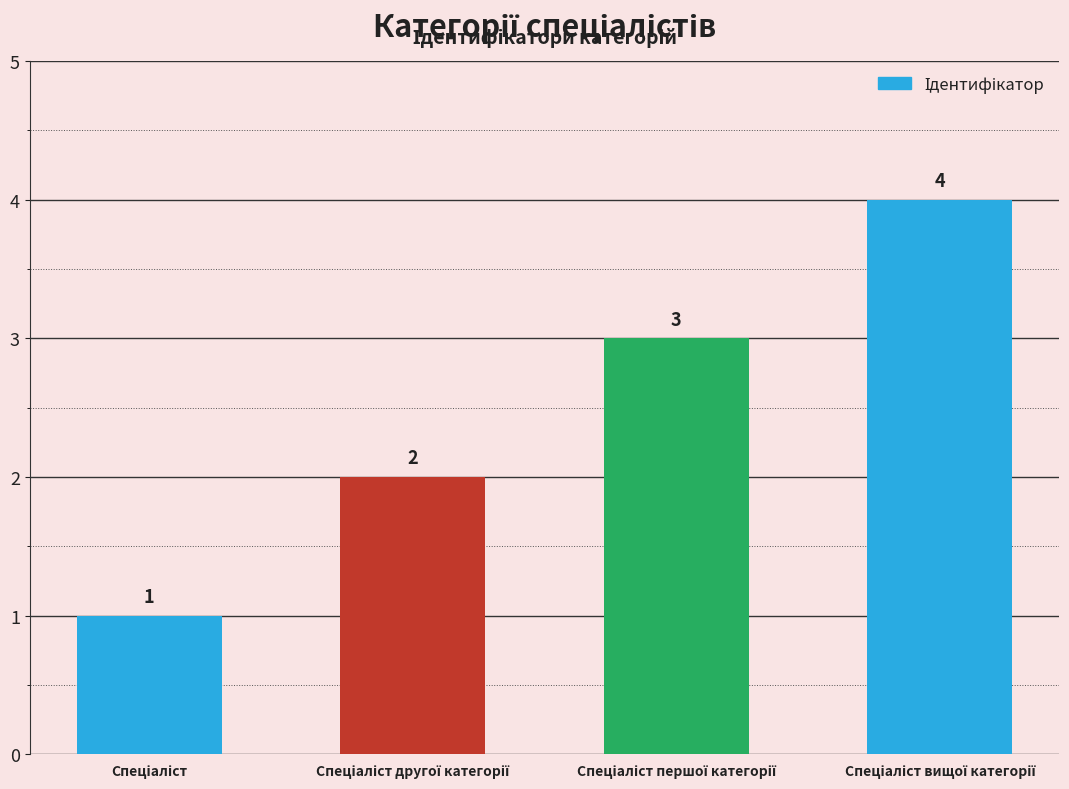

What is the difference between the maximum and minimum values?

3